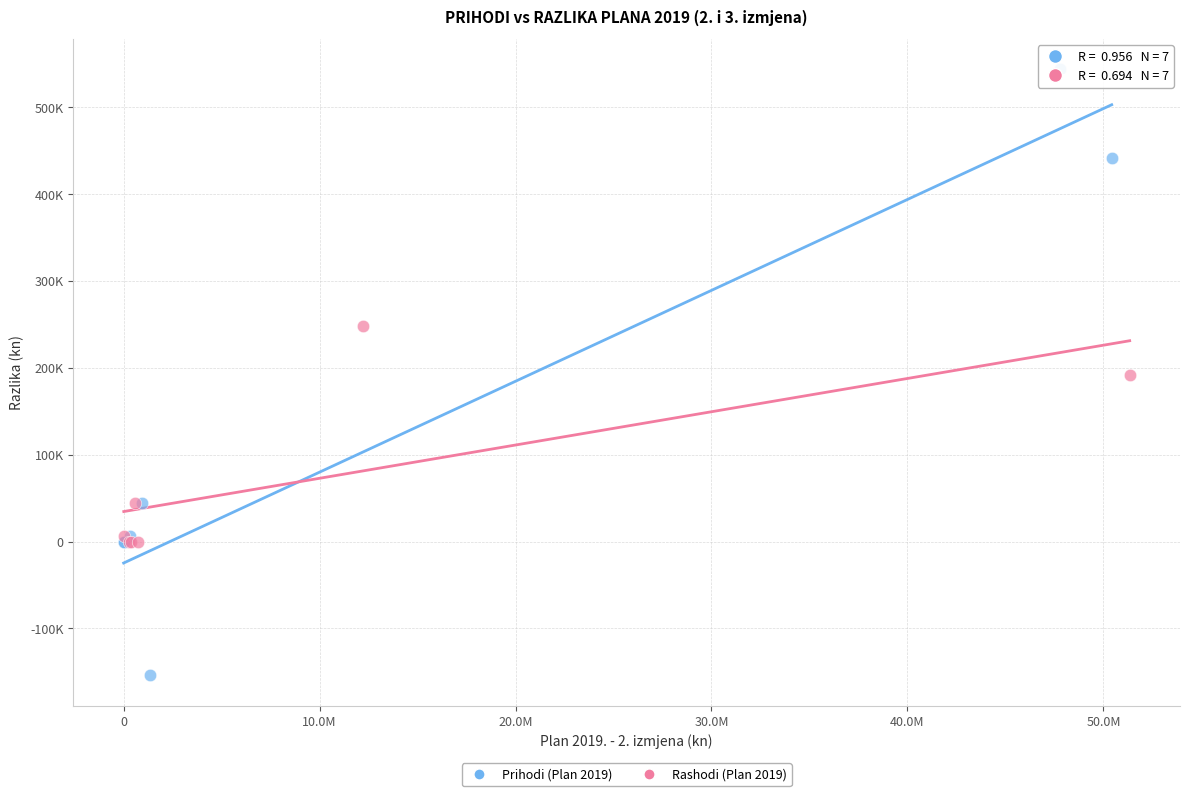

What are all the series names shown in the legend?

Prihodi (Plan 2019), Rashodi (Plan 2019)